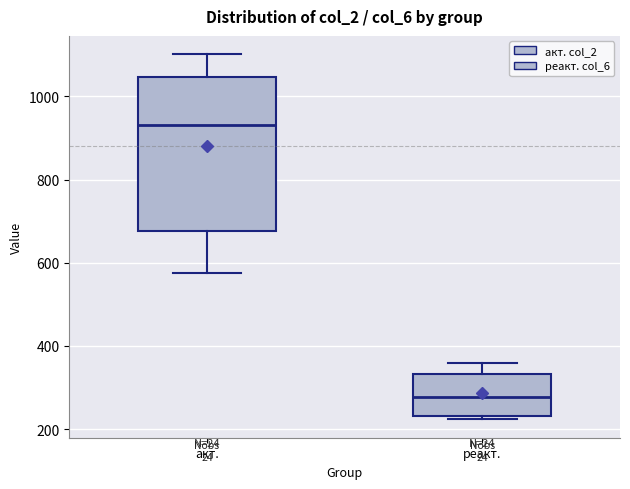

Which box has the lowest median line?

реакт.